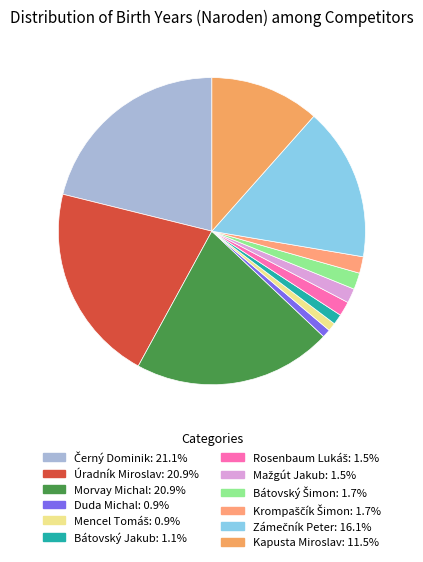

Combined, do Krompaščík Šimon and Rosenbaum Lukáš account for over 50%?

No